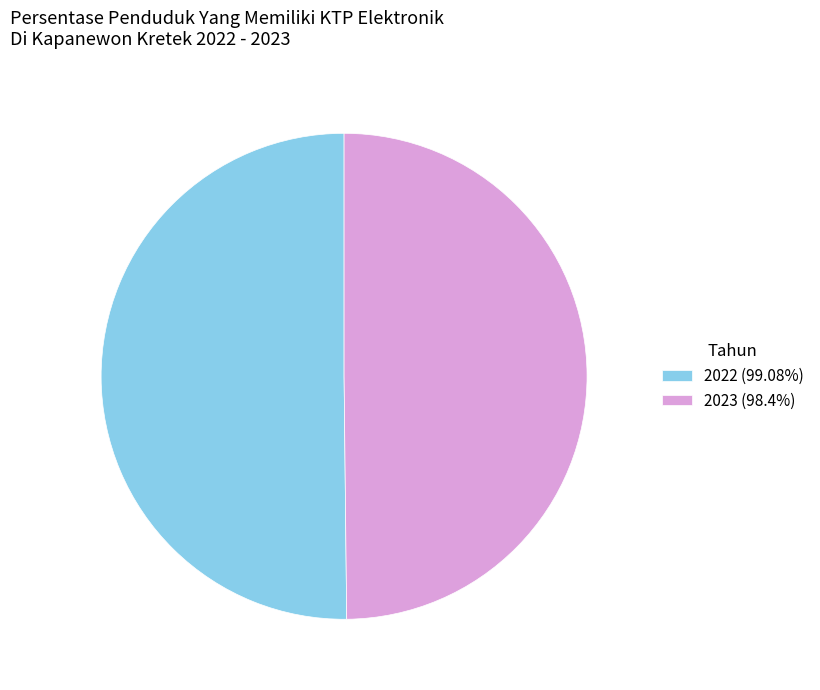

Is it true that 2022 is 50% of the pie?

True